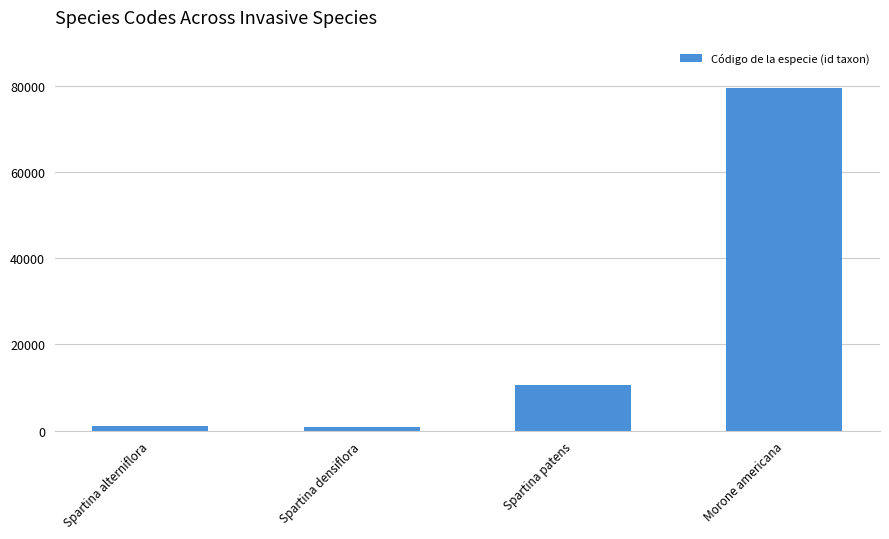

What is the smallest value displayed?

765